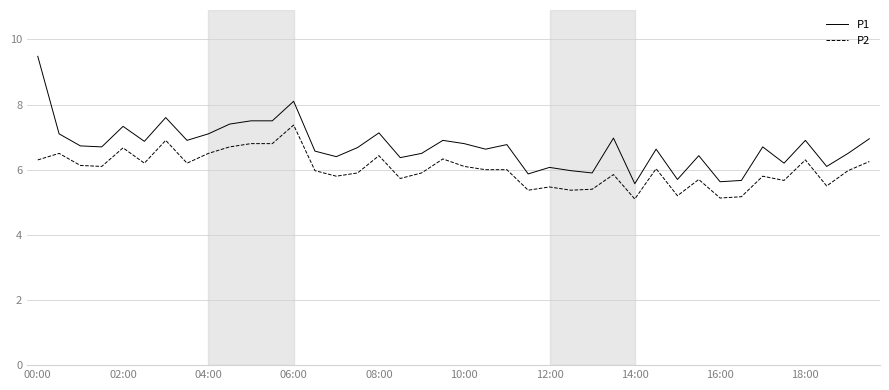

True or false: P2 and P1 intersect in this chart.

False